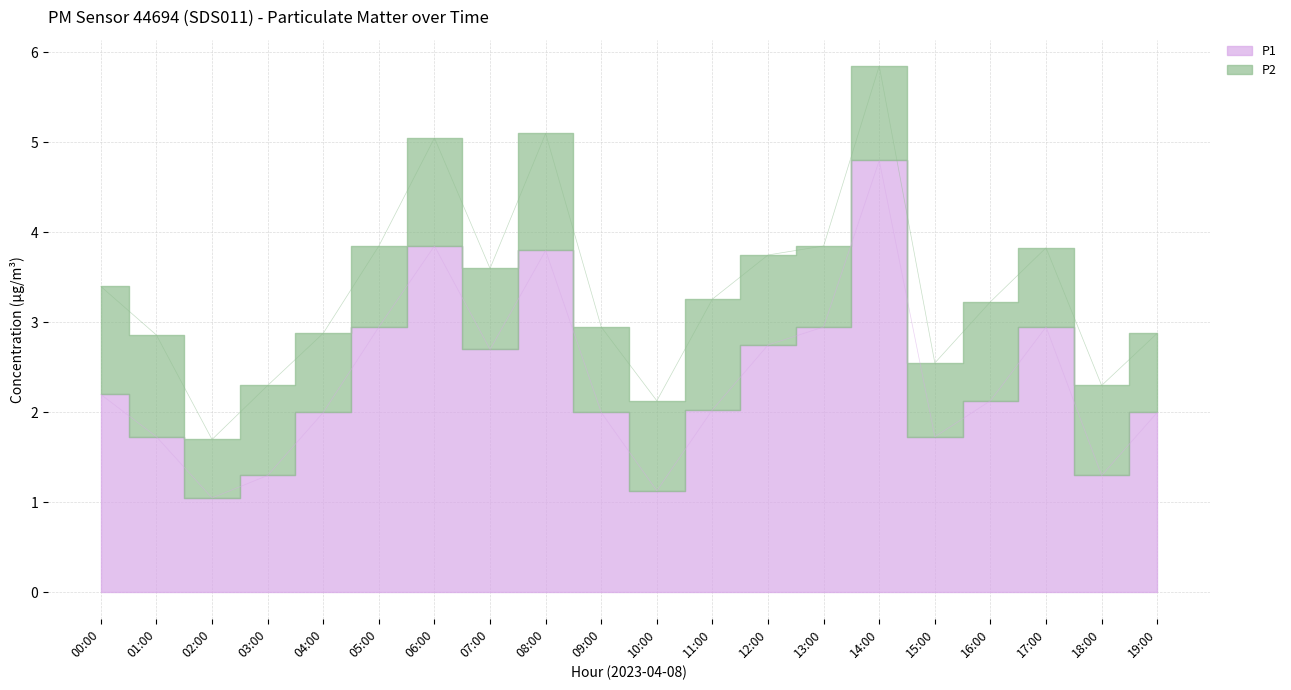

At which label does the data first exceed 2?

00:00